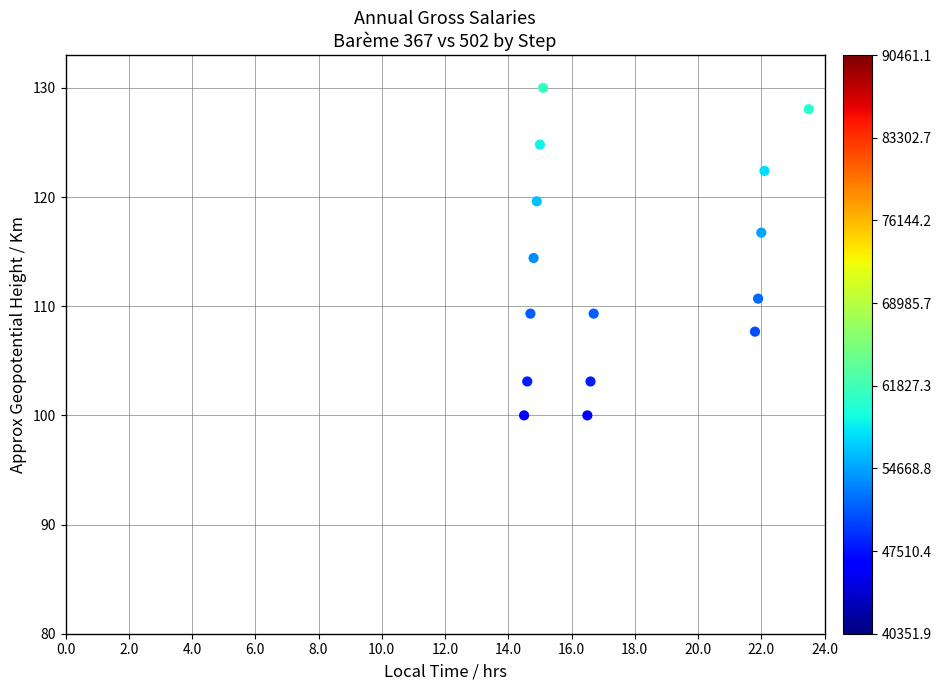

What is the range of X values (max minus min)?

9.0